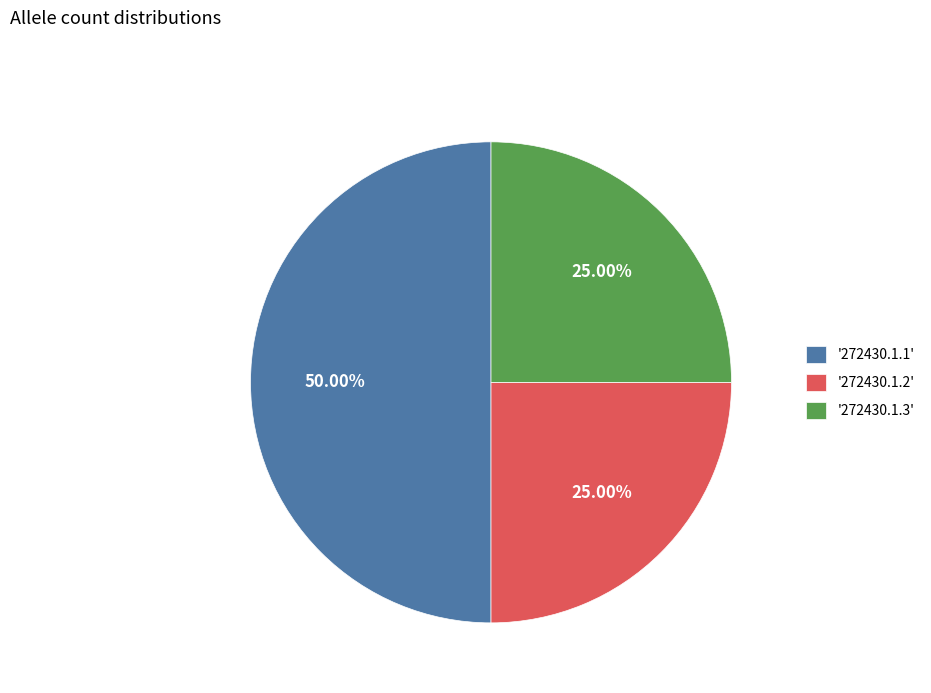

How many slices are in this pie chart?

3